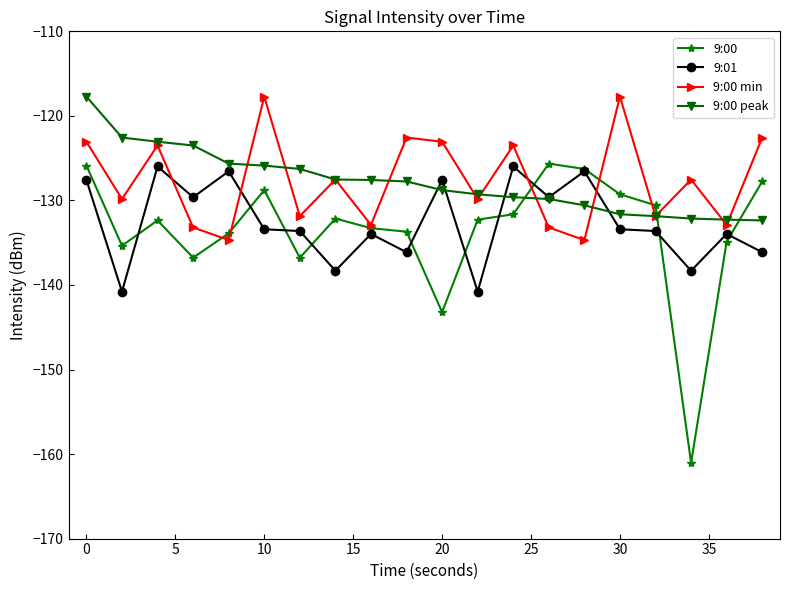

Which series ends up on top after the final intersection of 9:00 peak and 9:01?

9:00 peak